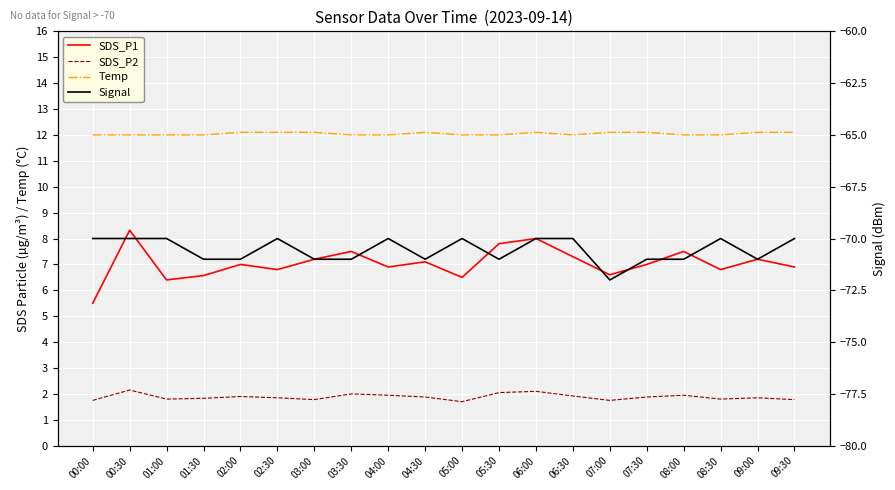

Reading left to right, list all the values displayed in this chart.

SDS_P1: 00:00=5.5	00:30=8.3	01:00=6.4	01:30=6.6	02:00=7.0	02:30=6.8	03:00=7.2	03:30=7.5	04:00=6.9	04:30=7.1	05:00=6.5	05:30=7.8	06:00=8.0	06:30=7.3	07:00=6.6	07:30=7.0	08:00=7.5	08:30=6.8	09:00=7.2	09:30=6.9
SDS_P2: 00:00=1.8	00:30=2.1	01:00=1.8	01:30=1.8	02:00=1.9	02:30=1.9	03:00=1.8	03:30=2.0	04:00=1.9	04:30=1.9	05:00=1.7	05:30=2.0	06:00=2.1	06:30=1.9	07:00=1.8	07:30=1.9	08:00=1.9	08:30=1.8	09:00=1.9	09:30=1.8
Temp: 00:00=12.0	00:30=12.0	01:00=12.0	01:30=12.0	02:00=12.1	02:30=12.1	03:00=12.1	03:30=12.0	04:00=12.0	04:30=12.1	05:00=12.0	05:30=12.0	06:00=12.1	06:30=12.0	07:00=12.1	07:30=12.1	08:00=12.0	08:30=12.0	09:00=12.1	09:30=12.1
Signal: 00:00=-70.0	00:30=-70.0	01:00=-70.0	01:30=-71.0	02:00=-71.0	02:30=-70.0	03:00=-71.0	03:30=-71.0	04:00=-70.0	04:30=-71.0	05:00=-70.0	05:30=-71.0	06:00=-70.0	06:30=-70.0	07:00=-72.0	07:30=-71.0	08:00=-71.0	08:30=-70.0	09:00=-71.0	09:30=-70.0